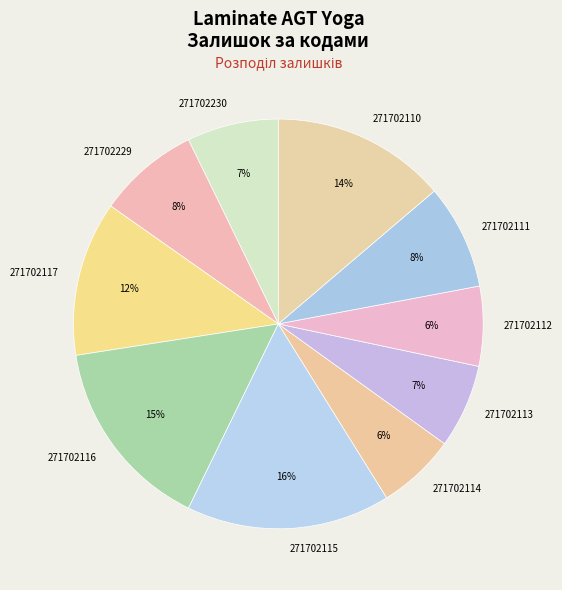

Count the number of slices in the pie.

10